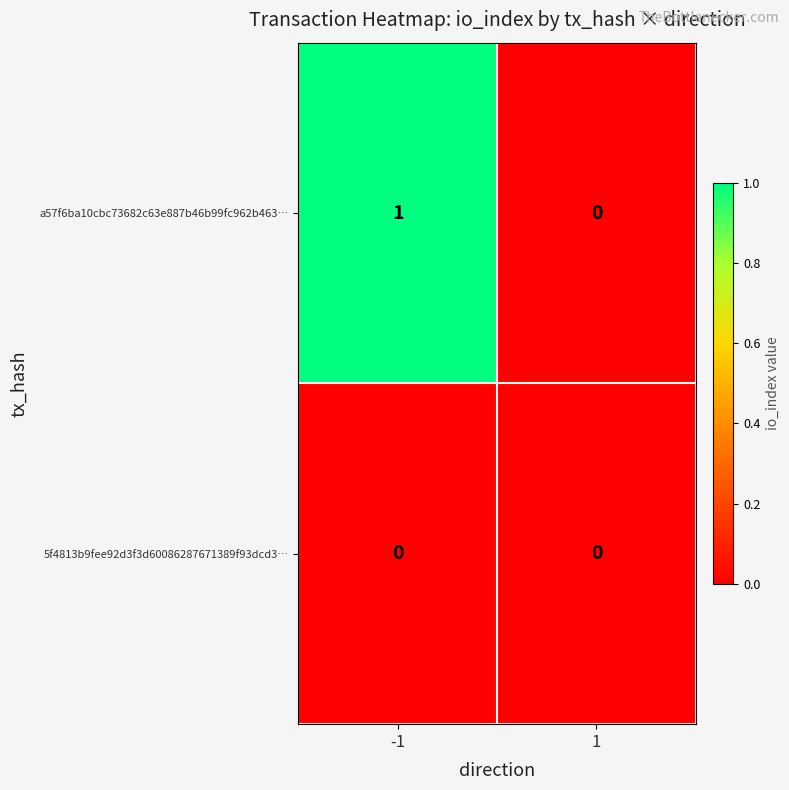

What is the greatest value displayed?

1